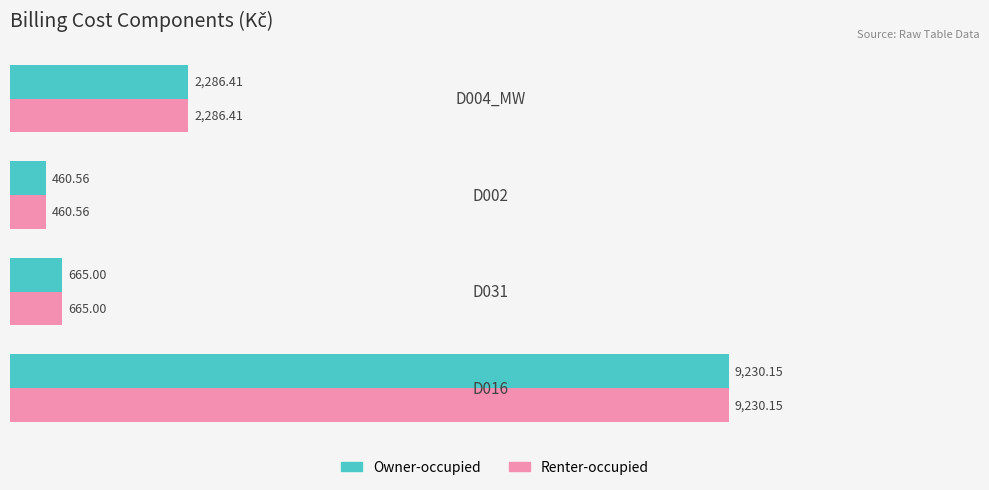

List the labels in order of Owner-occupied value, largest first.

D016, D004_MW, D031, D002